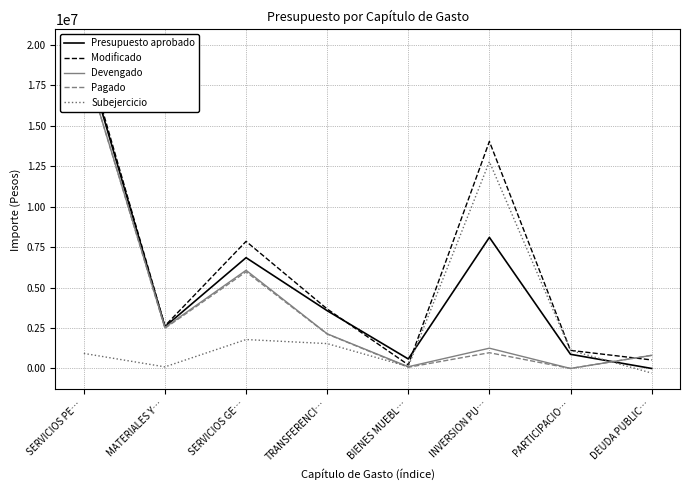

The Subejercicio series shows 2676802.8 at SERVICIOS GE…. True or false?

False